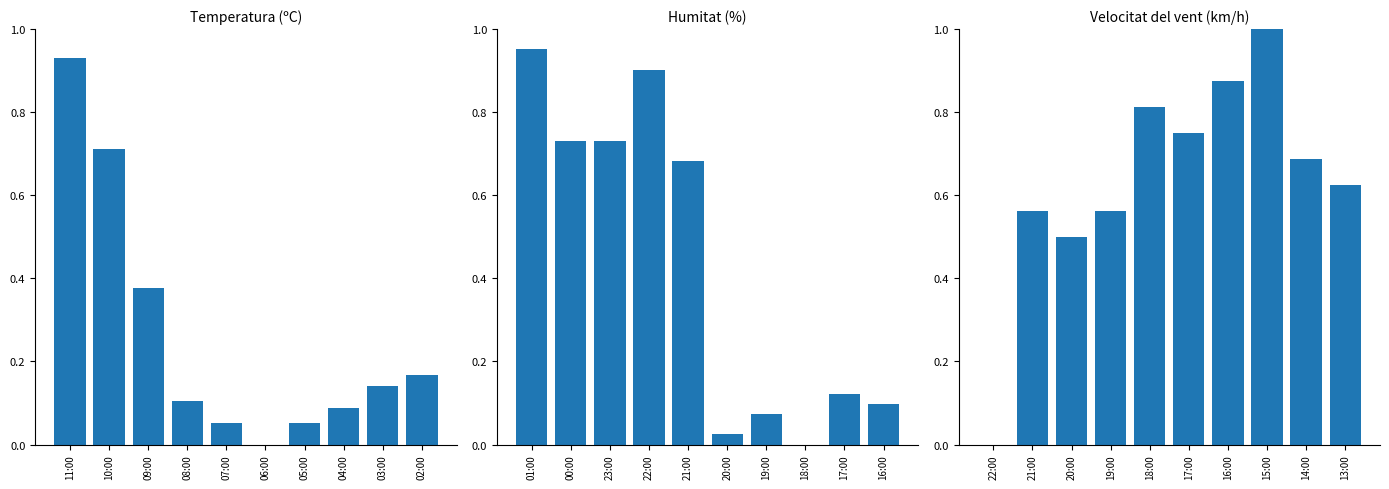

What is the difference between the maximum and minimum values in the Humitat (%) series?

1.0